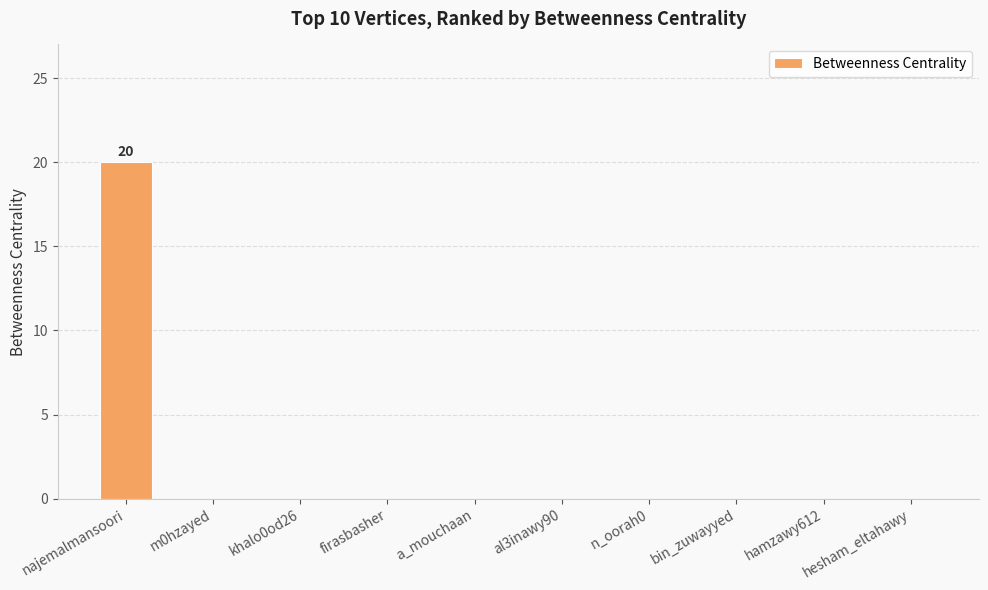

Reading left to right, list all the values displayed in this chart.

najemalmansoori=20	m0hzayed=0	khalo0od26=0	firasbasher=0	a_mouchaan=0	al3inawy90=0	n_oorah0=0	bin_zuwayyed=0	hamzawy612=0	hesham_eltahawy=0